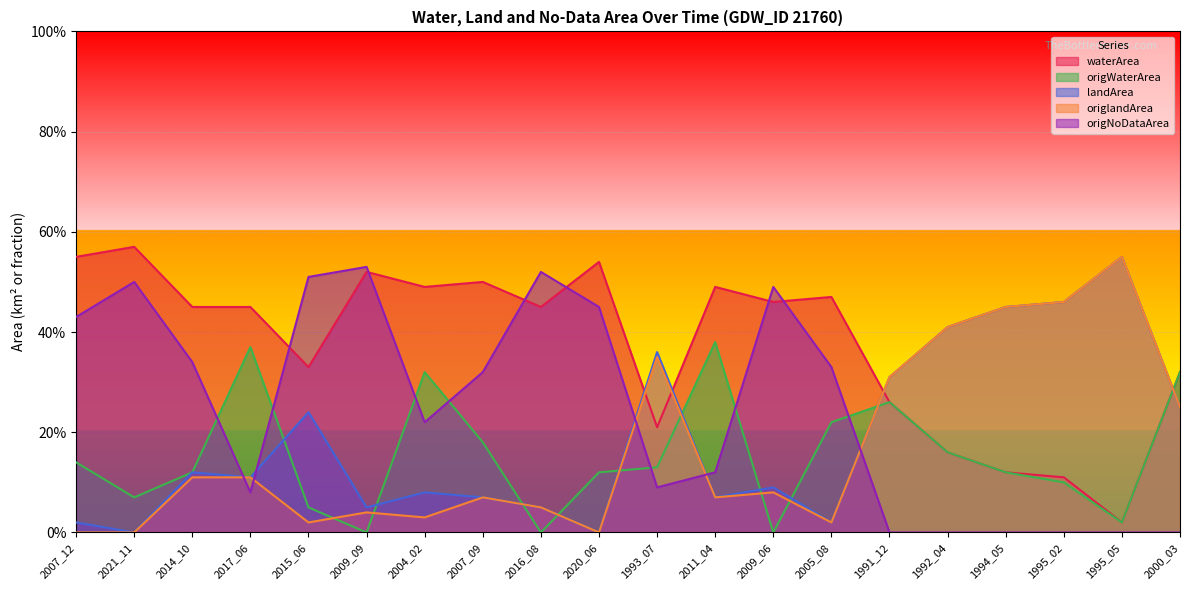

Is it true that origNoDataArea equals -0.3 at 1995_05?

False